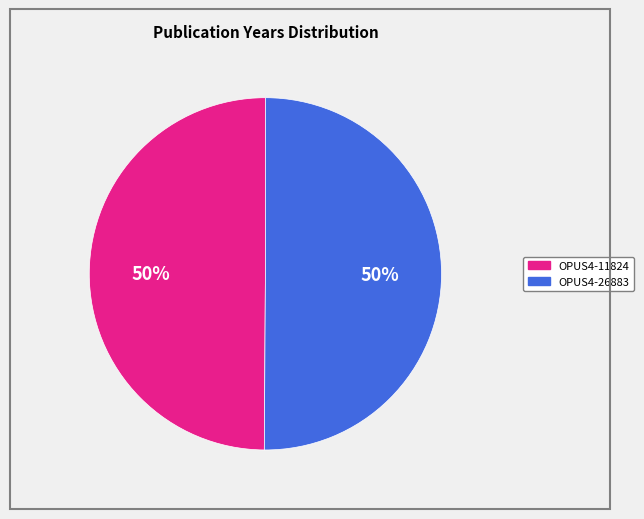

Combined, do OPUS4-11824 and OPUS4-26883 account for over 50%?

Yes